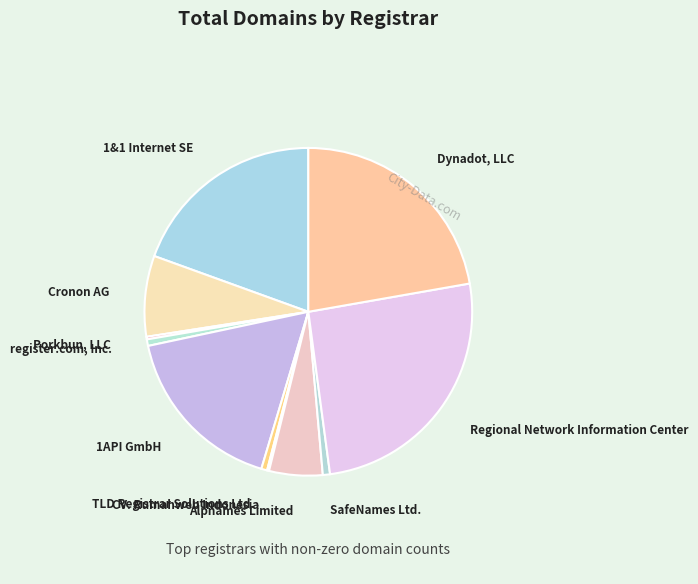

Between Regional Network Information Center and Alpnames Limited, which is larger?

Regional Network Information Center